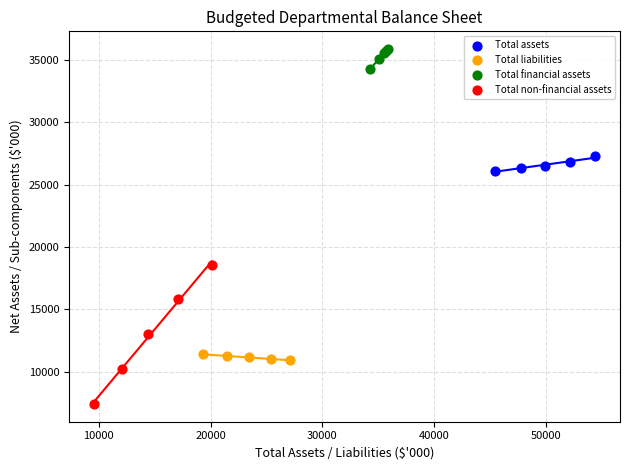

Which series contains the highest Y value?

Total financial assets